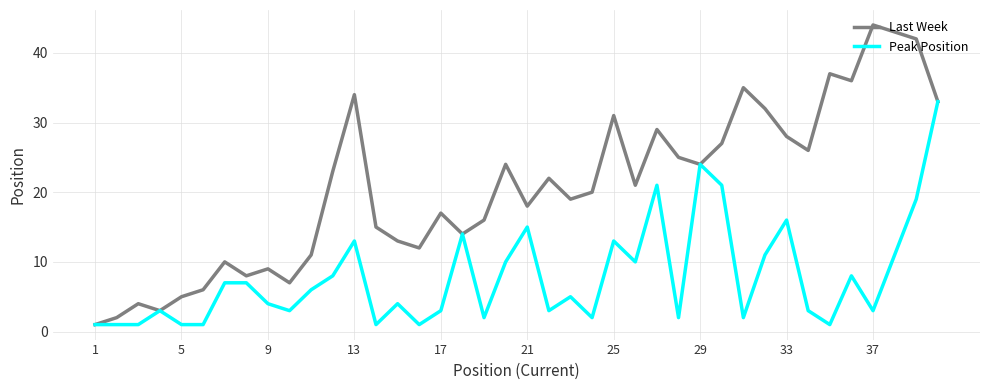

Which series has the widest spread of values?

Last Week